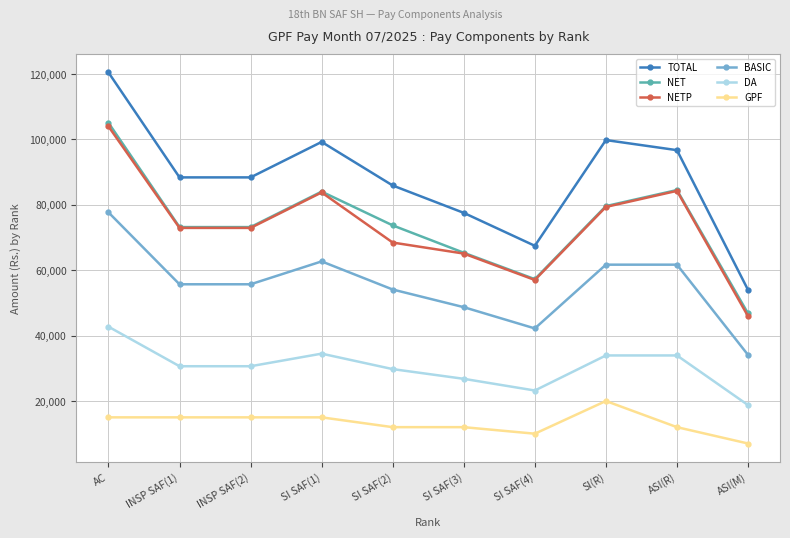

Which series has the widest spread of values?

TOTAL